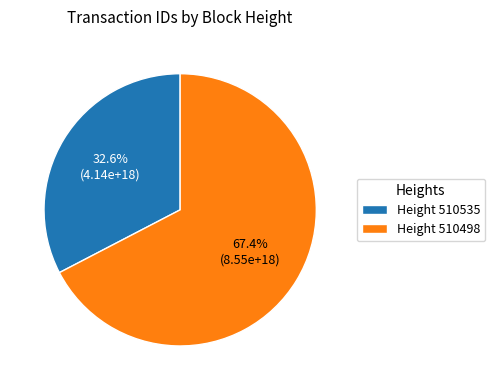

What is the majority slice?

Height 510498